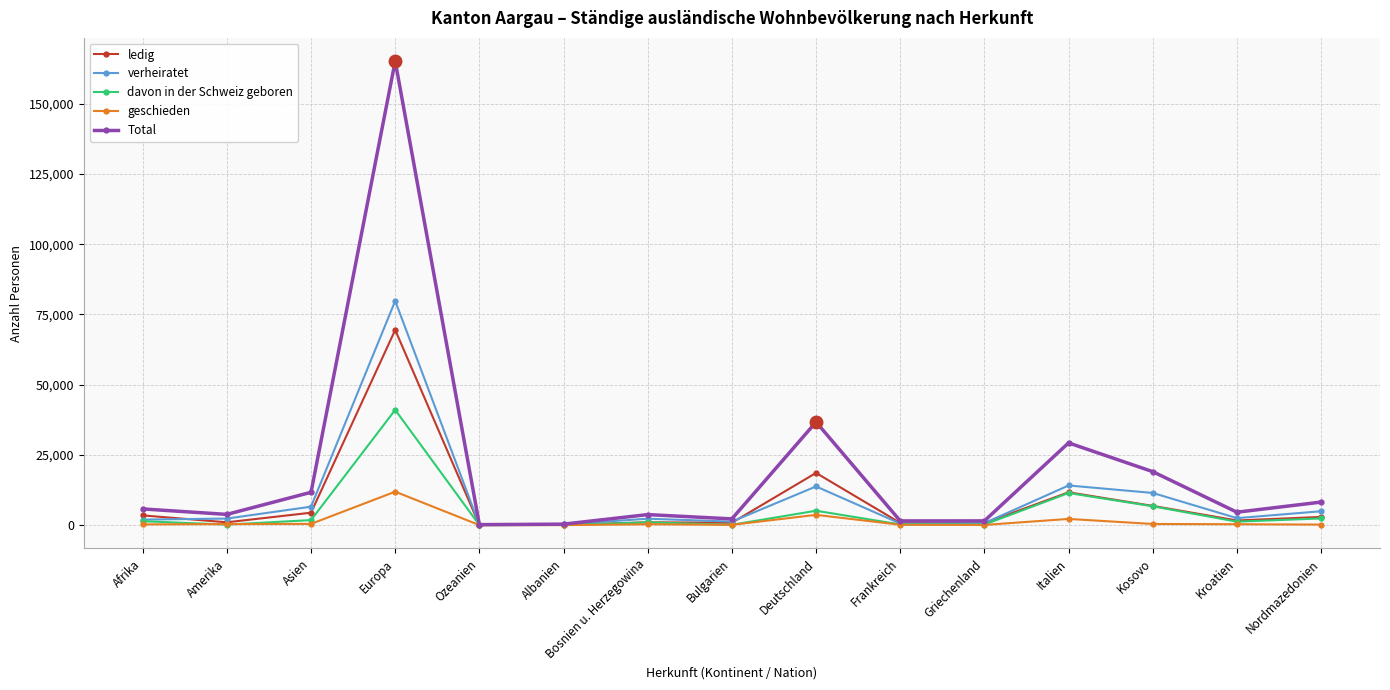

What is the difference between the highest and lowest values at Bulgarien?

2121